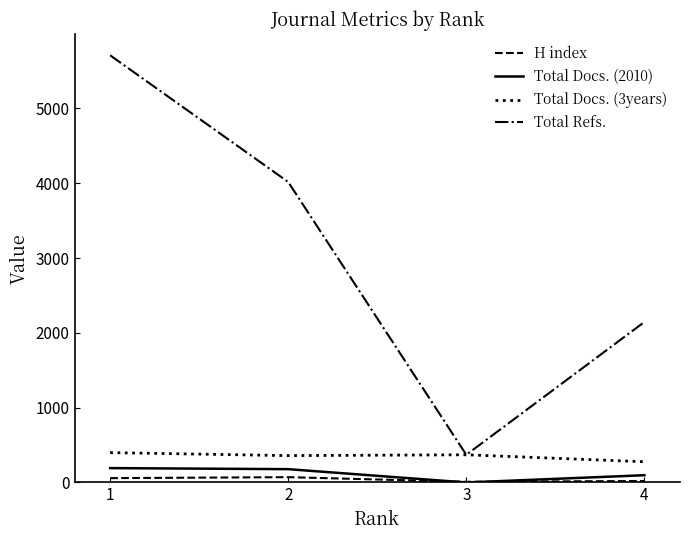

Where is the first local minimum for Total Docs. (2010)?

3